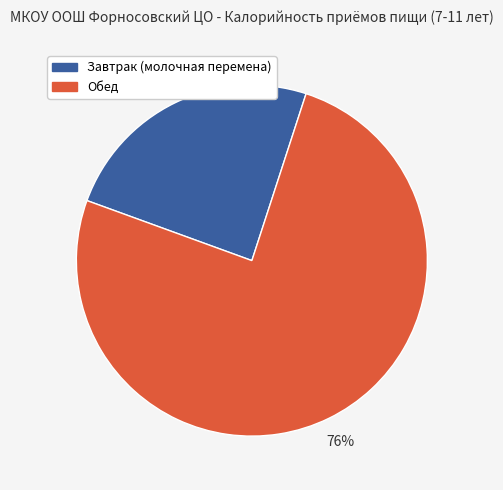

To the nearest percent, what percentage of the pie is Завтрак (молочная перемена)?

24%